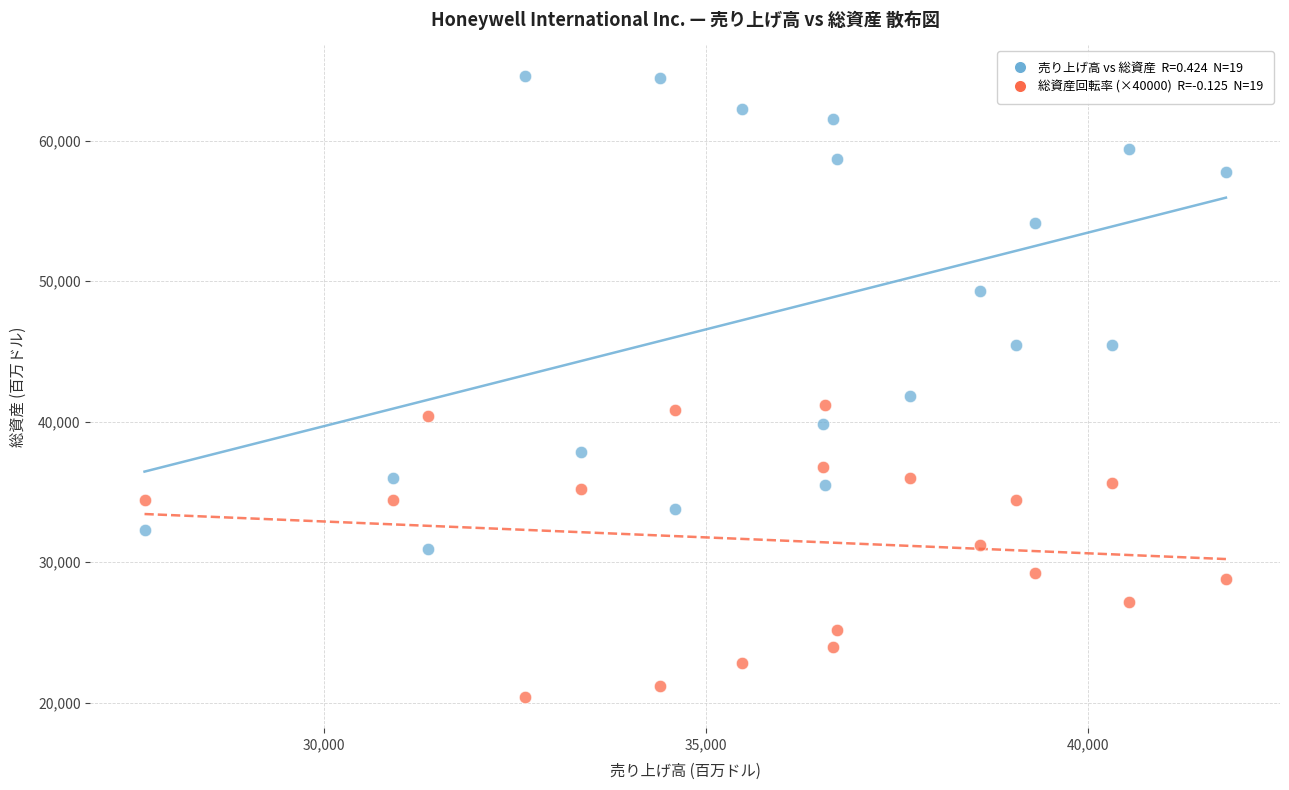

Across all data points, what is the range of Y values (max minus min)?

44186.0